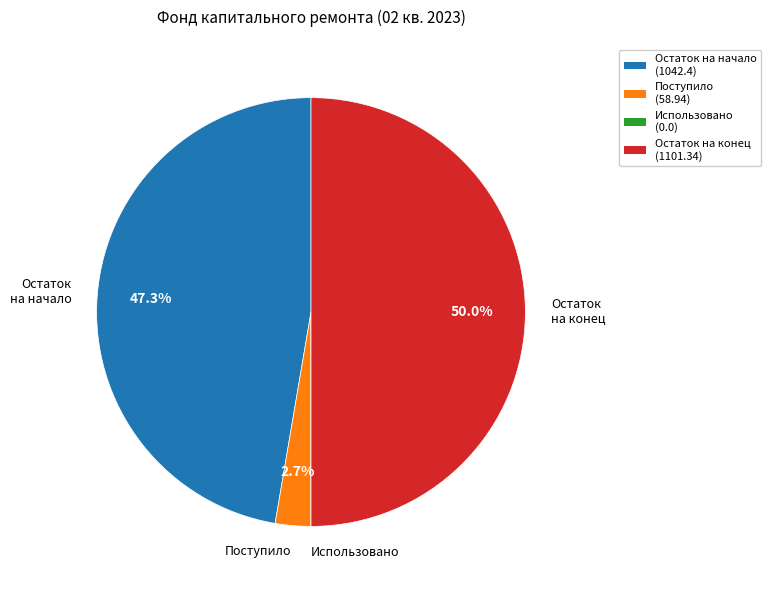

What portion of the pie excludes Поступило?

97.3%